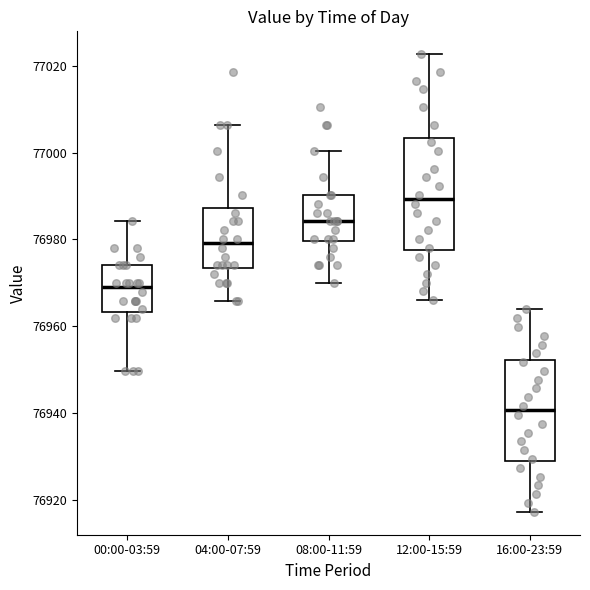

Which box's median line is the highest?

12:00-15:59